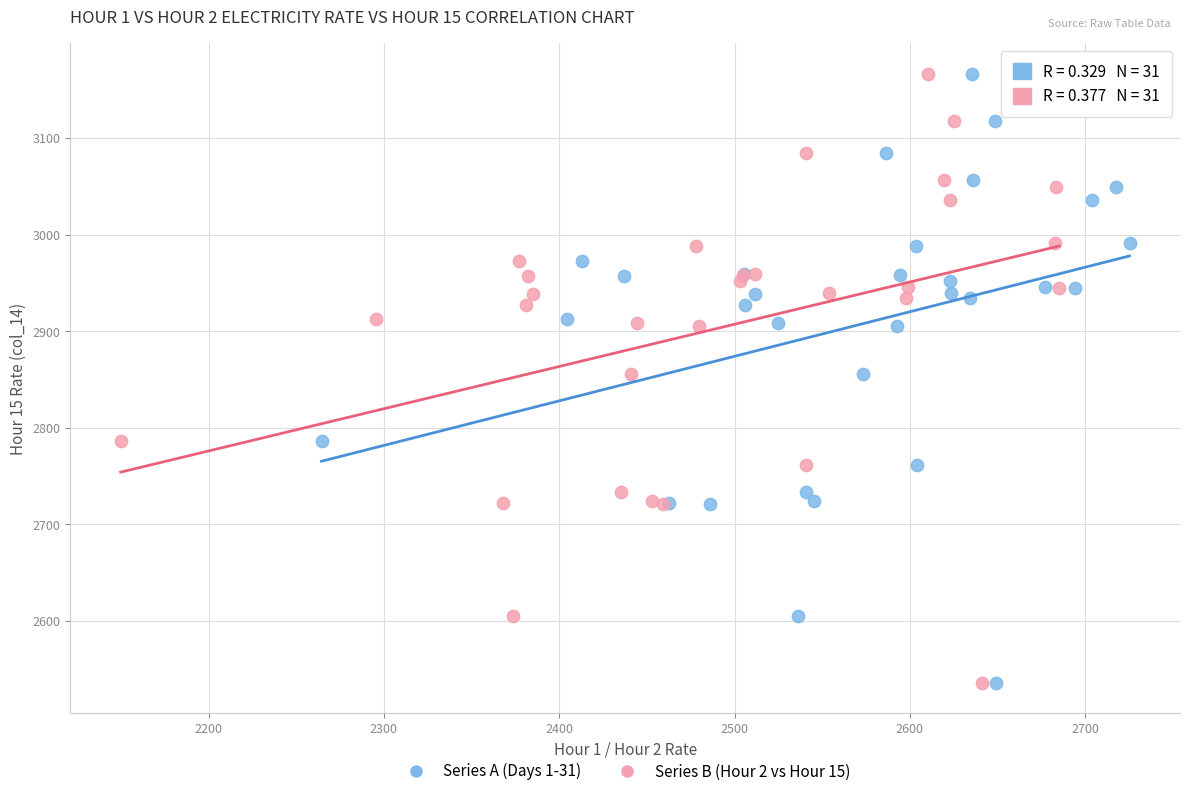

What are all the series names shown in the legend?

Series A (Days 1-31), Series B (Hour 2 vs Hour 15)